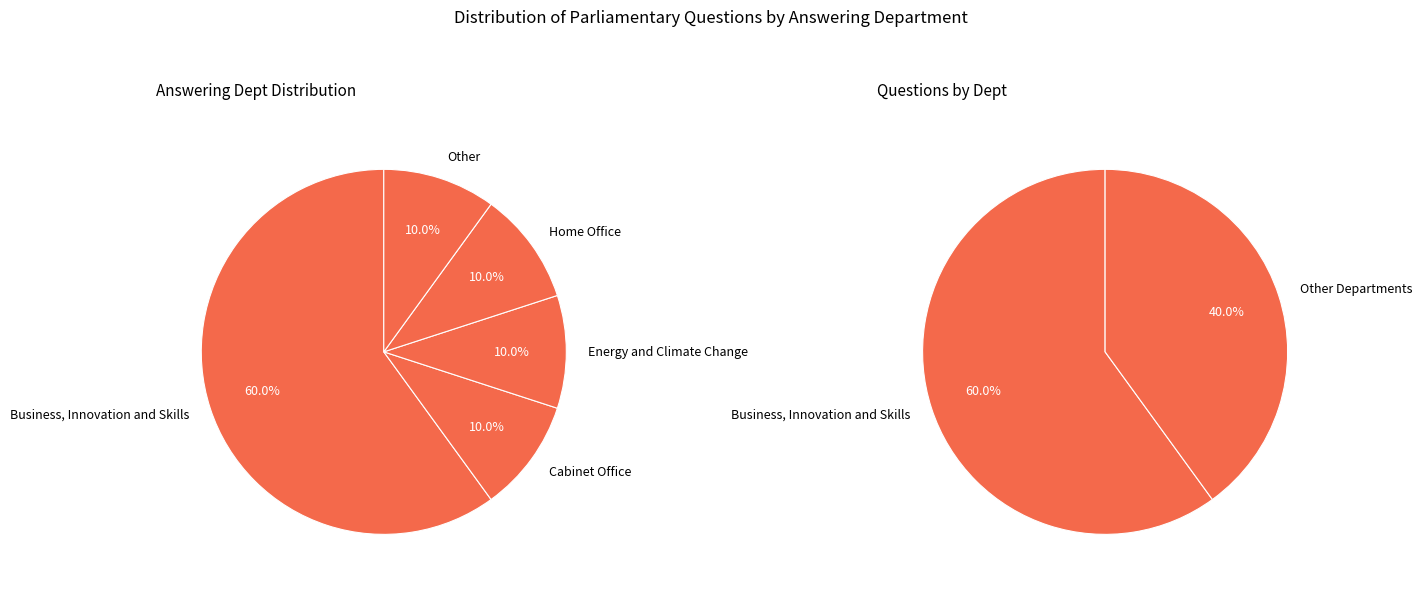

To the nearest percent, what portion does Home Office represent?

10%